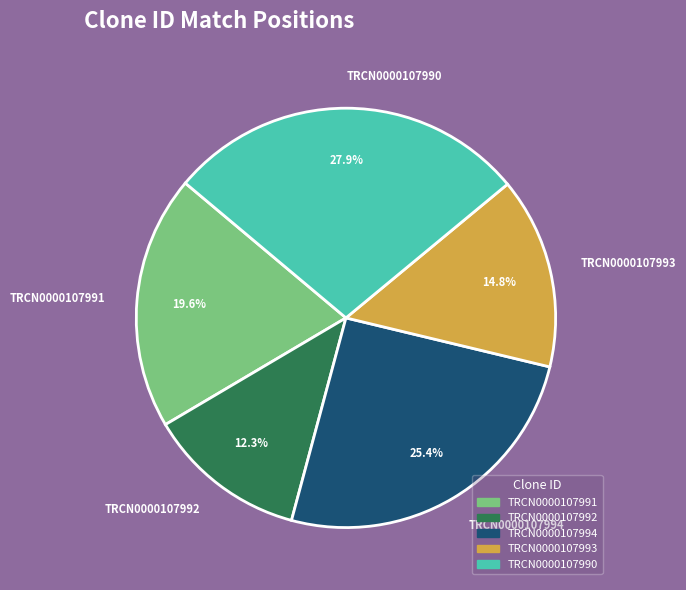

Which has a higher value, TRCN0000107990 or TRCN0000107993?

TRCN0000107990